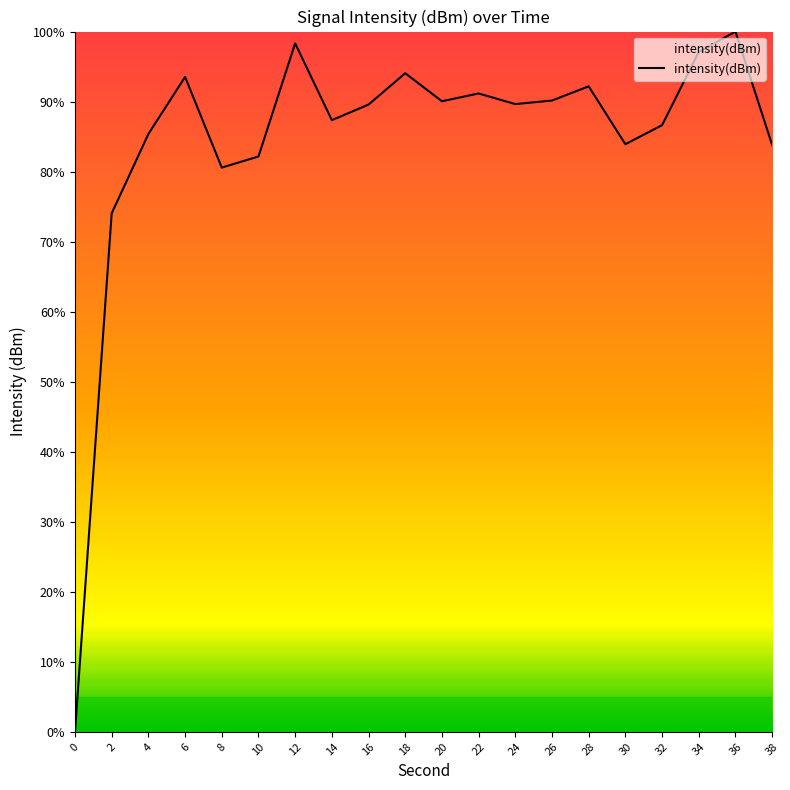

Rank the categories by value from highest to lowest.

36, 12, 34, 18, 6, 28, 22, 26, 20, 24, 16, 14, 32, 4, 30, 38, 10, 8, 2, 0